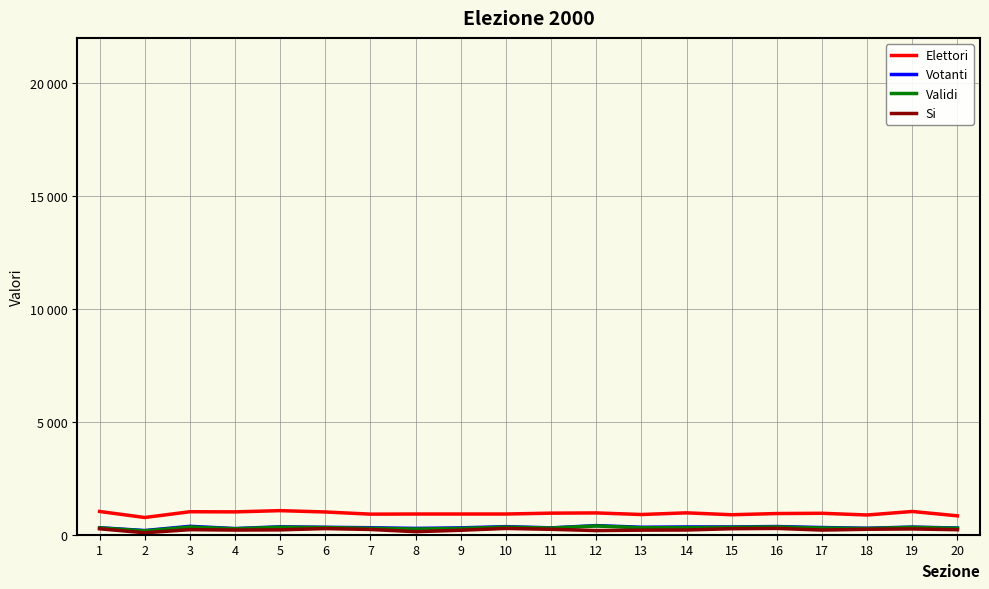

The value of Validi at 11 is 63. True or false?

False